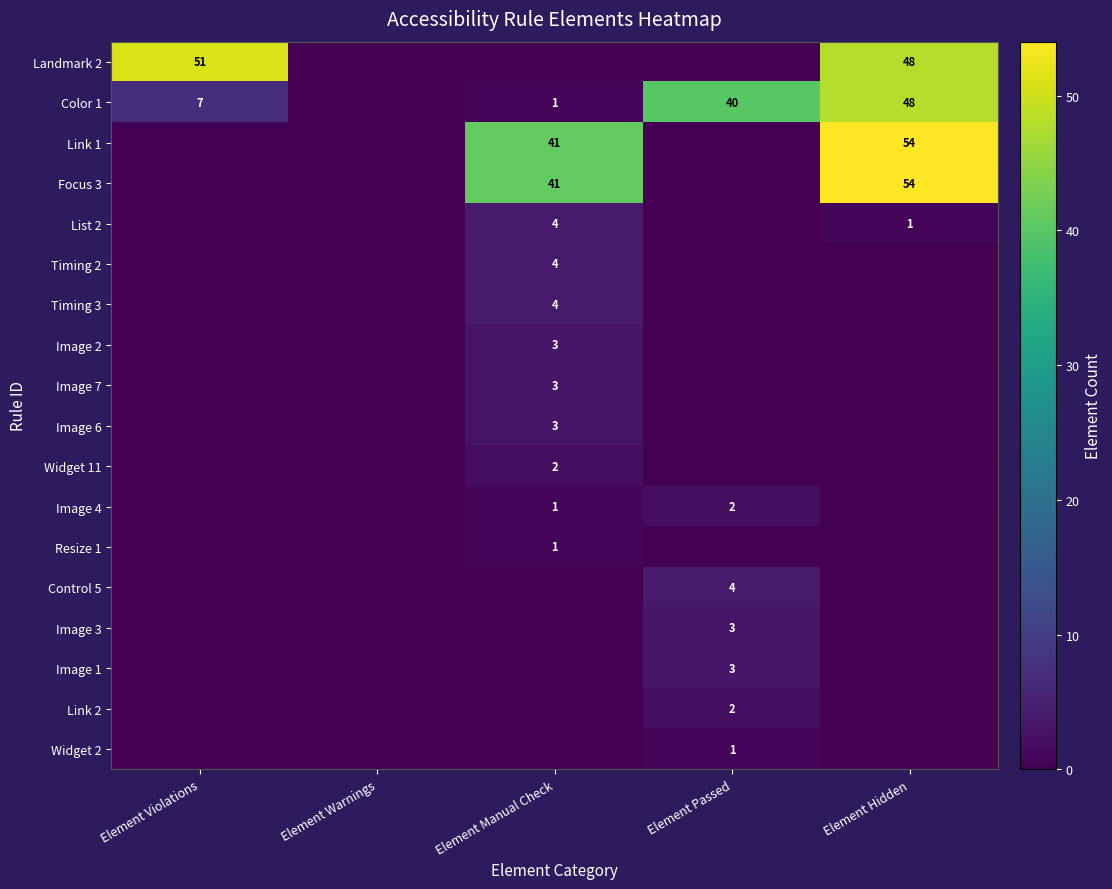

The value of Color 1 at Element Violations is 7. True or false?

True